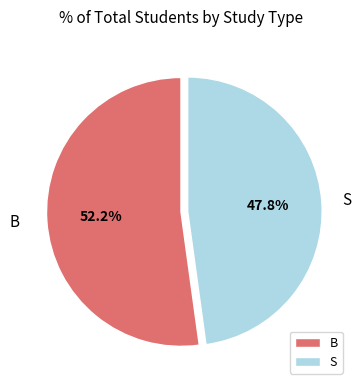

How many segments does this pie chart have?

2